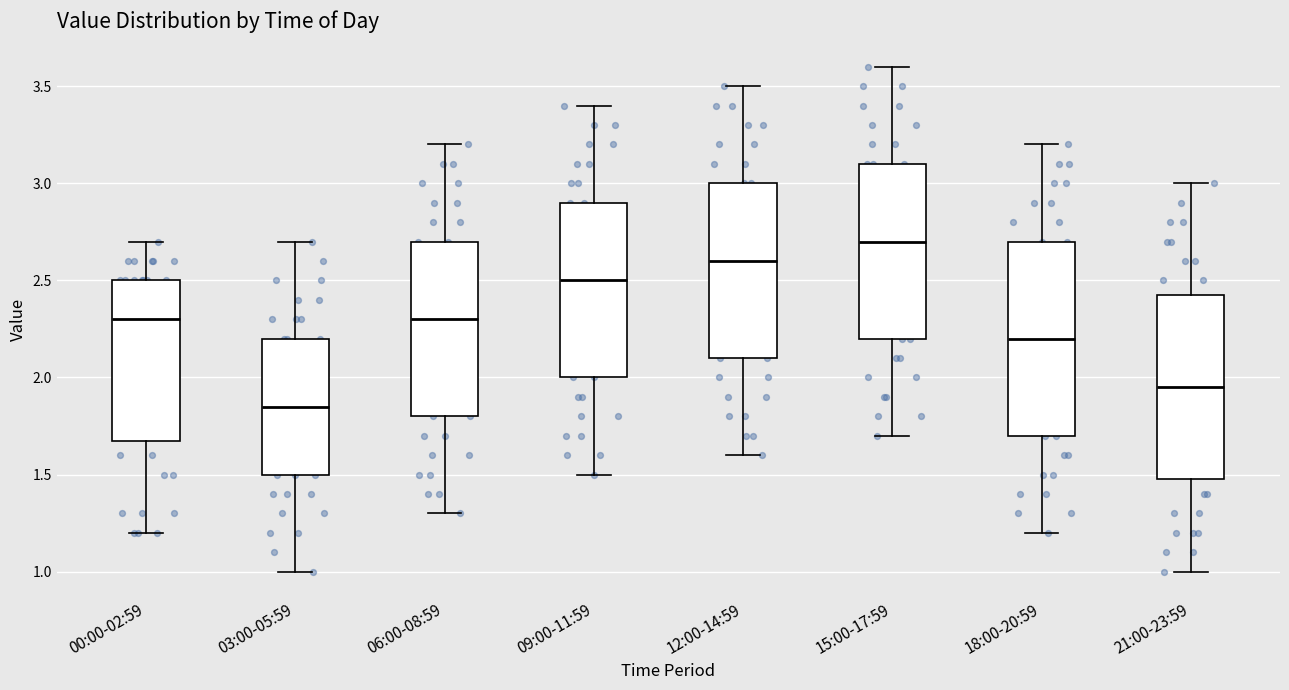

Where is the lower edge of the box for 15:00-17:59 on the y-axis? The values are not printed on the chart, so give them approximately, as read against the axis.

2.20